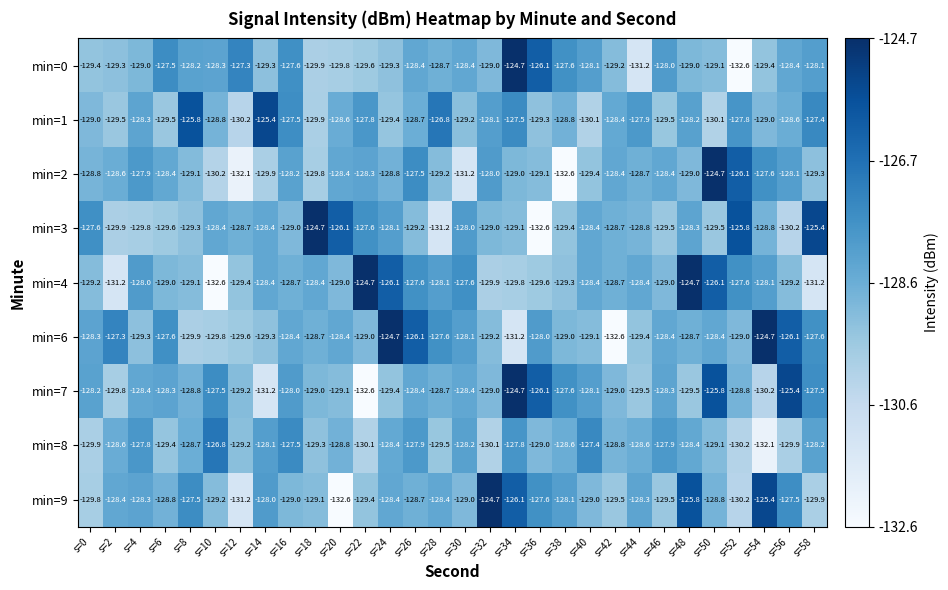

What is the total value across all series at s=8?

-1156.4